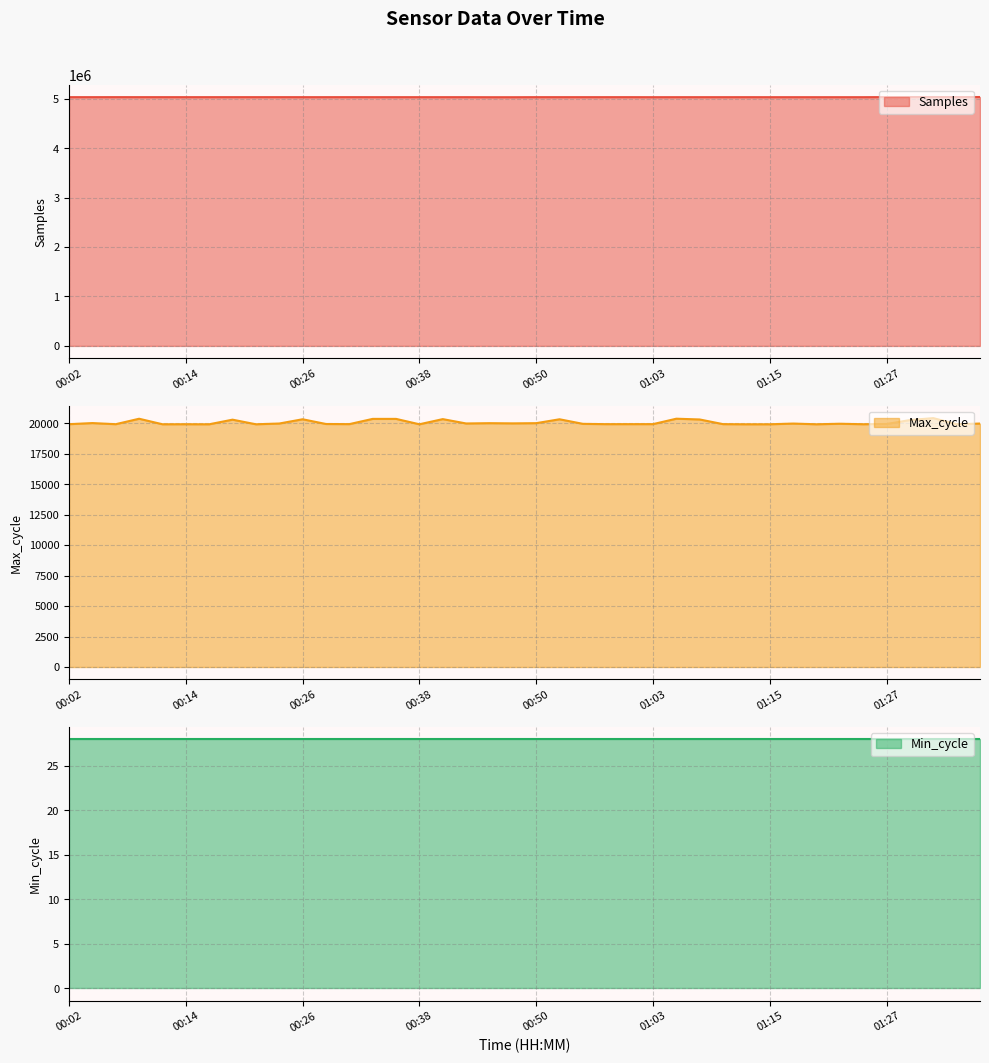

True or false: Max_cycle and Samples cross at least once.

False